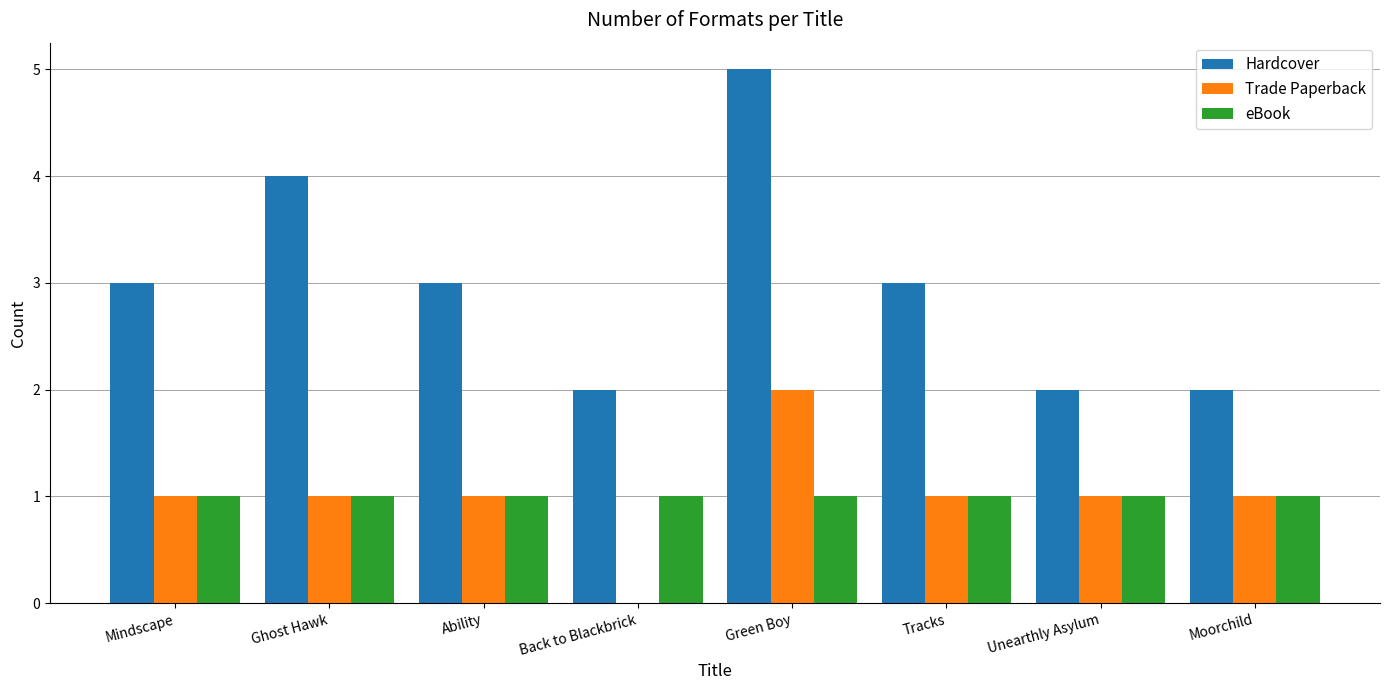

What is the total value across all series at Green Boy?

8